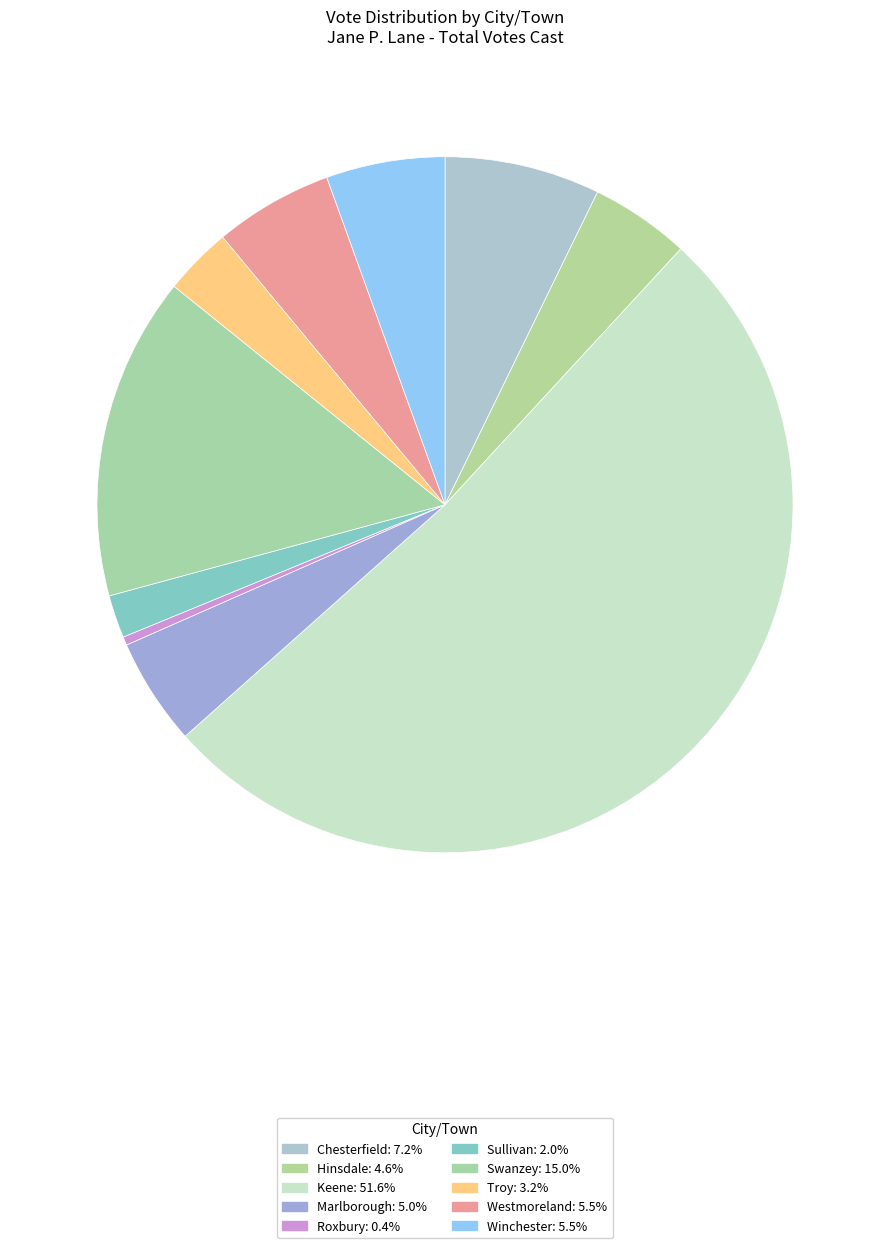

To the nearest percent, what is the average slice percentage?

10%